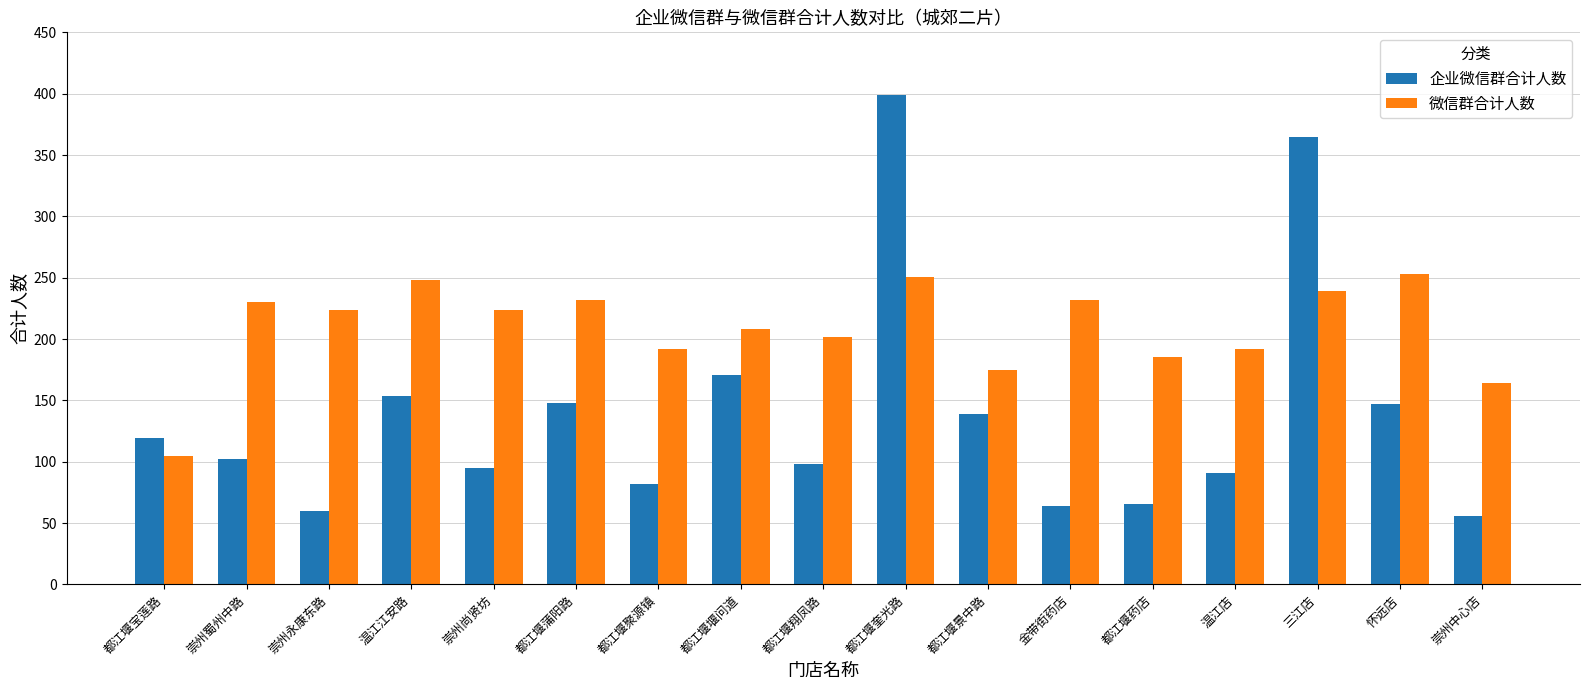

Which category has the lowest value across all series?

崇州中心店